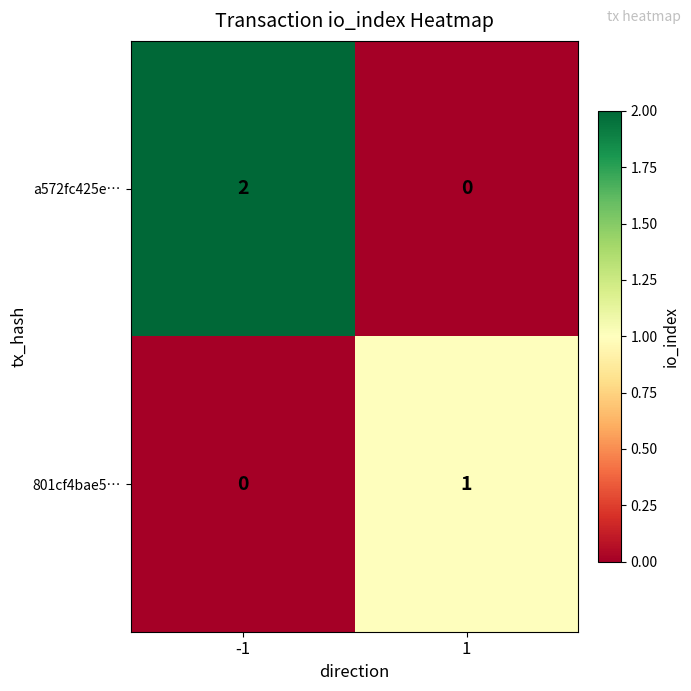

Which series has the largest total across all categories?

a572fc425e…